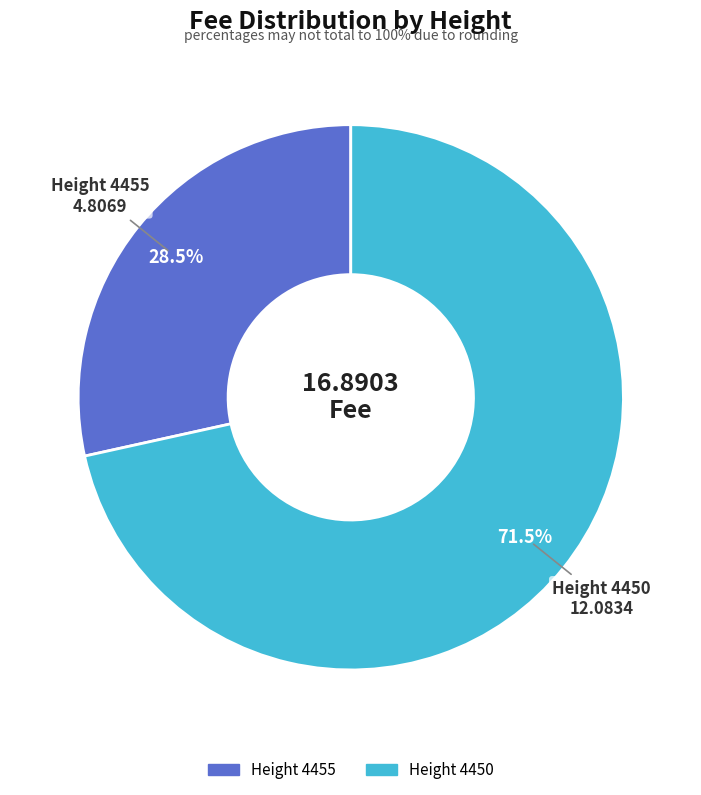

Does Height 4450 represent more than half of the total?

Yes